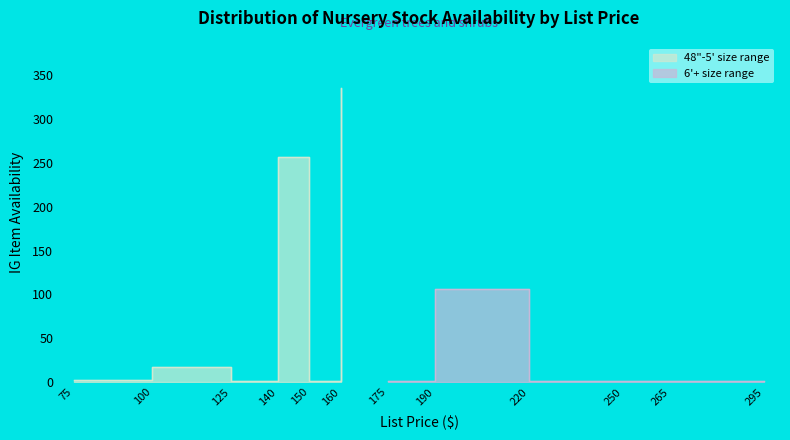

How many points are higher than both their immediate neighbors (excluding endpoints)?

3